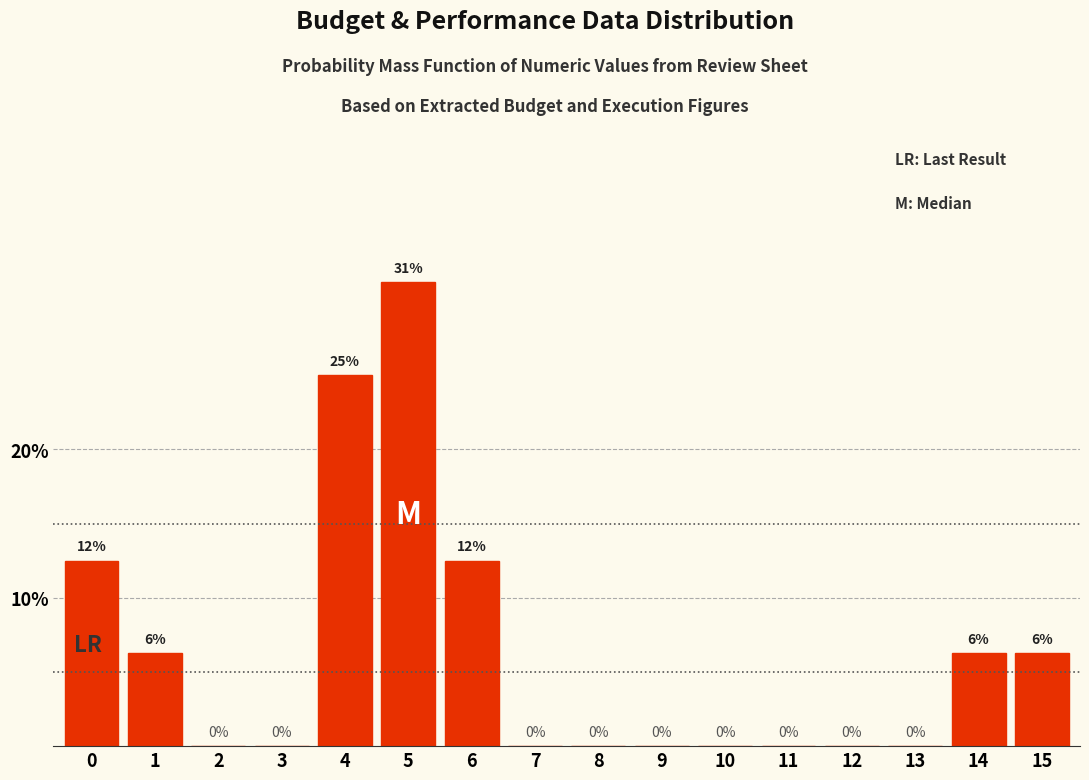

Is it true that the value at 9 is 0.0?

True